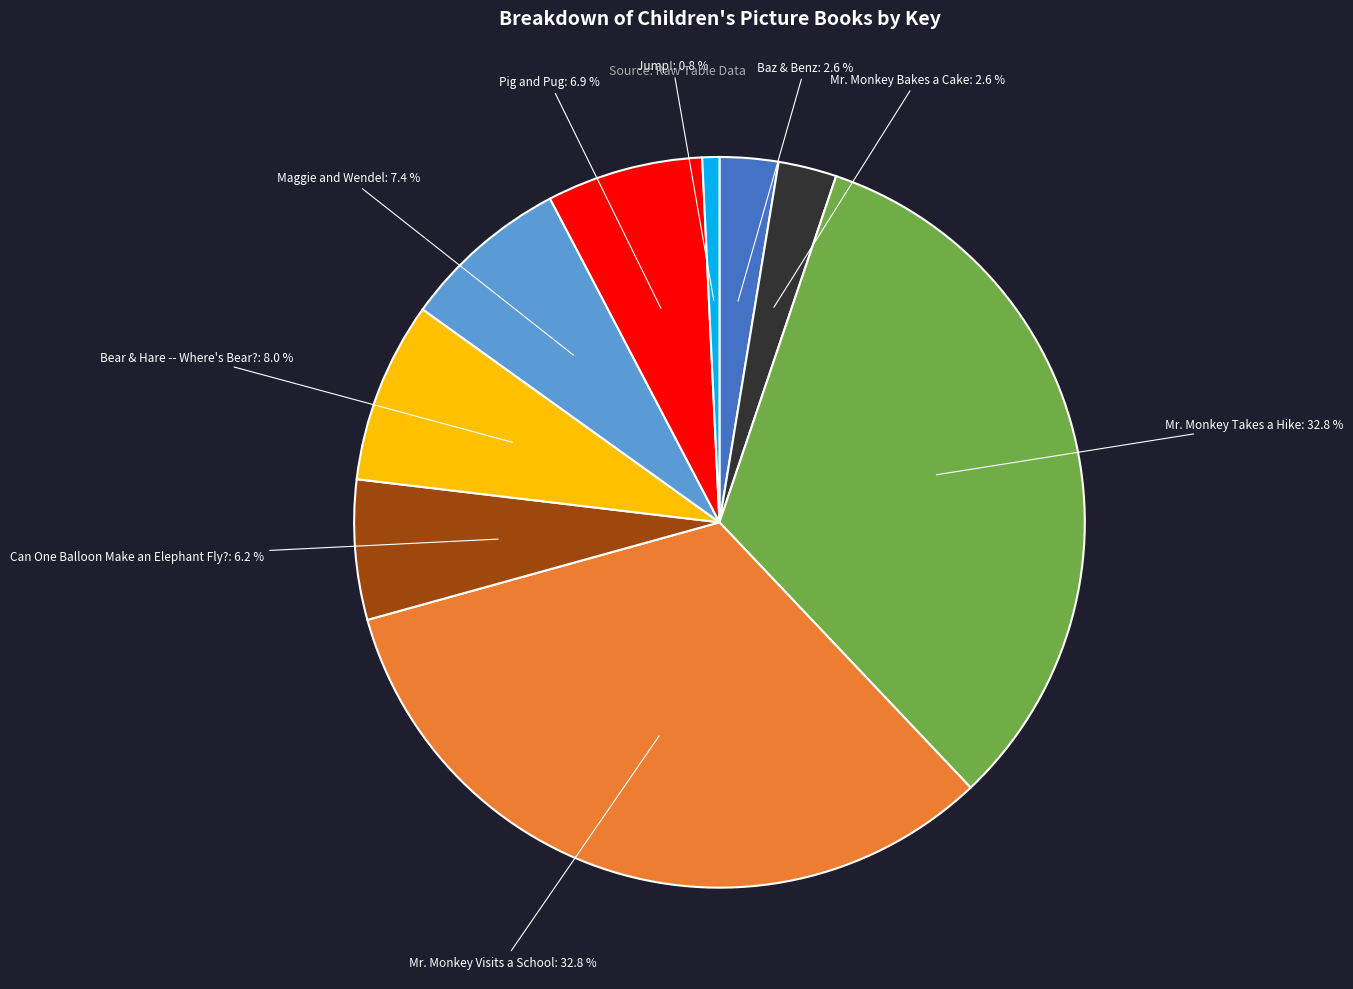

Is it true that Mr. Monkey Takes a Hike is 40% of the pie?

False